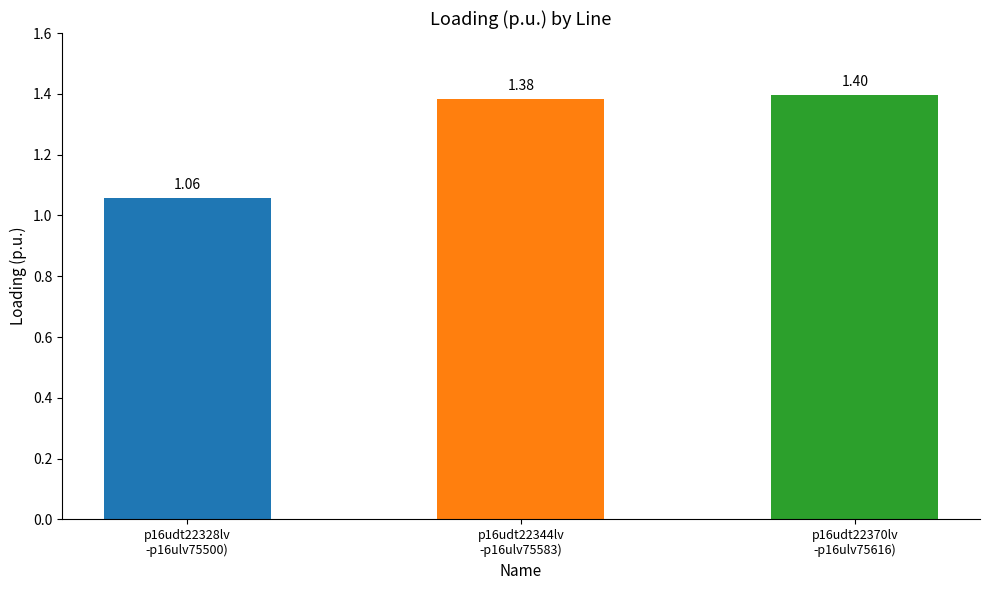

What is the sum of all values?

3.8